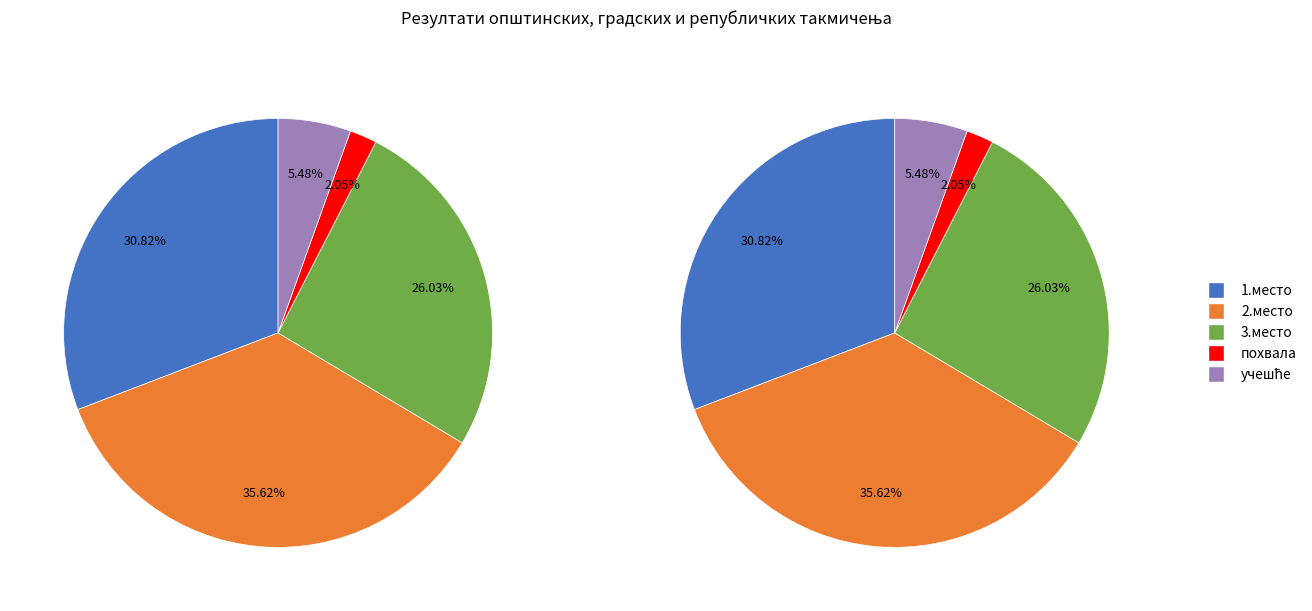

To the nearest percent, what is the average slice percentage?

20%